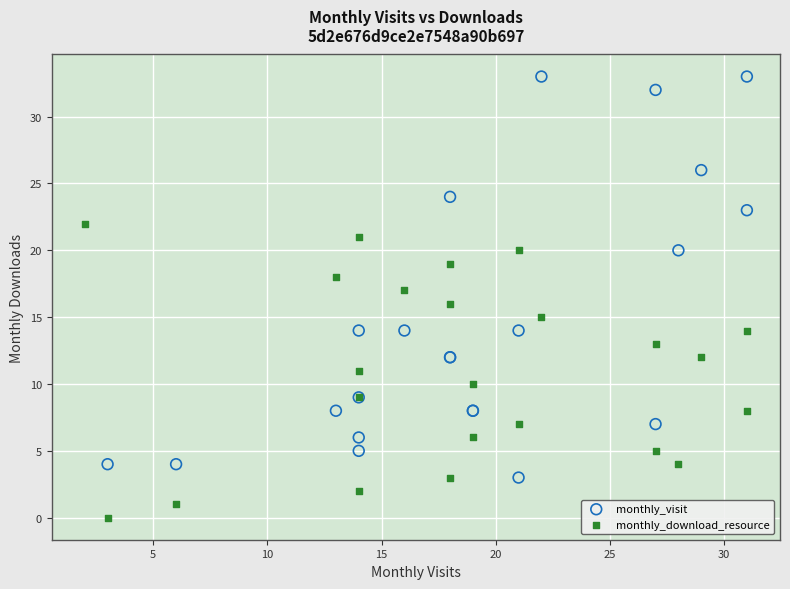

Which series has the widest spread of Y values?

monthly_visit